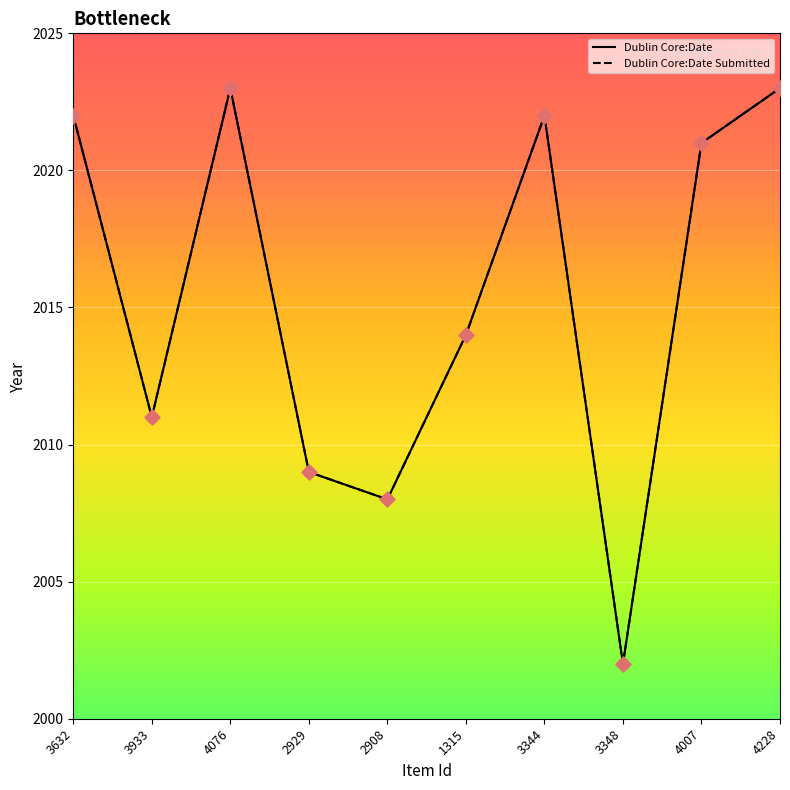

Which series has the largest total across all categories?

Dublin Core:Date